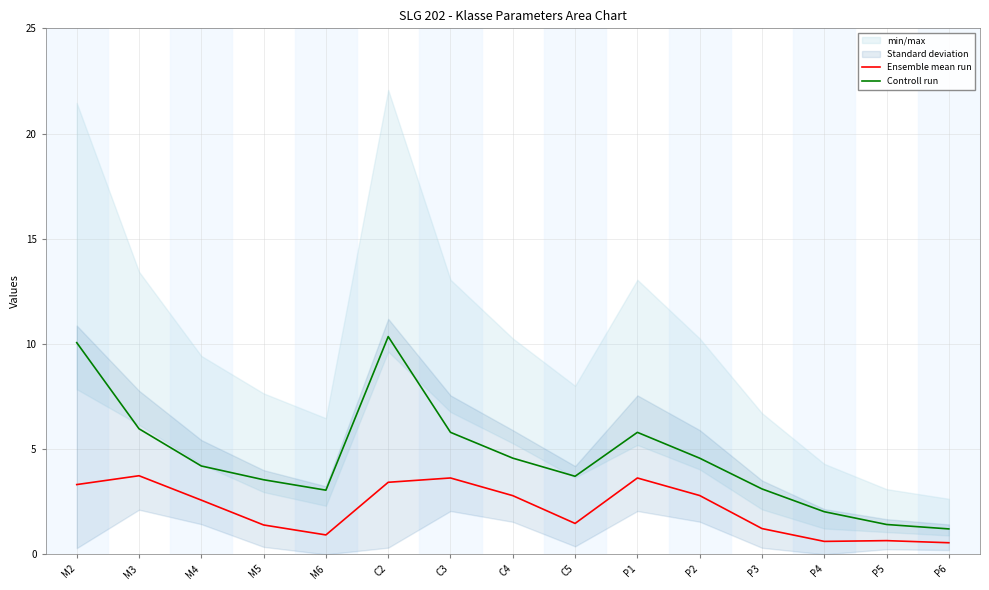

Reading left to right, extract all data points from this chart.

Ensemble mean run: M2=3.3	M3=3.7	M4=2.6	M5=1.4	M6=0.9	C2=3.4	C3=3.6	C4=2.8	C5=1.5	P1=3.6	P2=2.8	P3=1.2	P4=0.6	P5=0.7	P6=0.6
Controll run: M2=10.1	M3=6.0	M4=4.2	M5=3.5	M6=3.1	C2=10.3	C3=5.8	C4=4.6	C5=3.7	P1=5.8	P2=4.6	P3=3.1	P4=2.0	P5=1.4	P6=1.2